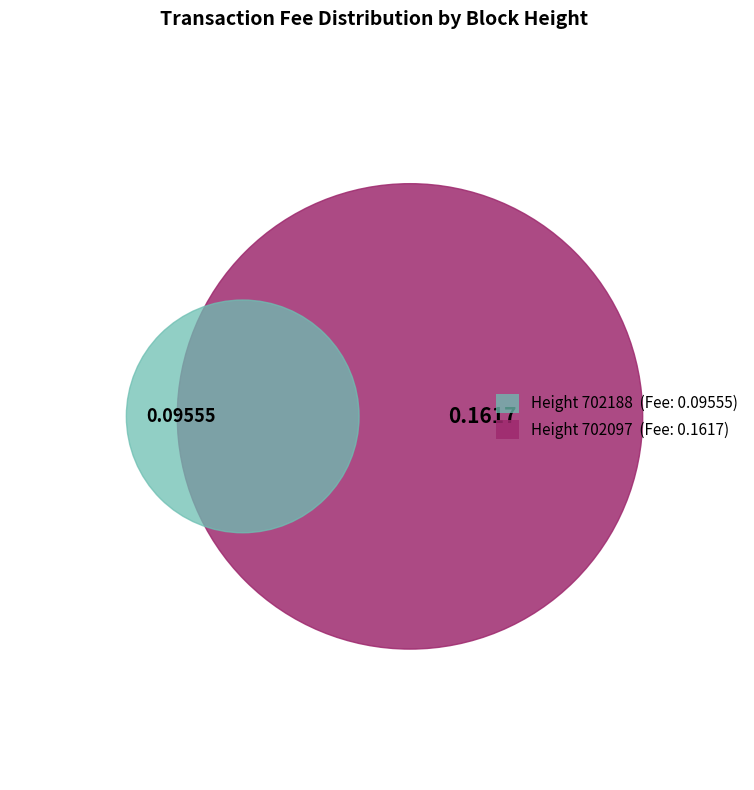

To the nearest percent, what is the difference between the 702188 and 702097 slice percentages?

26%